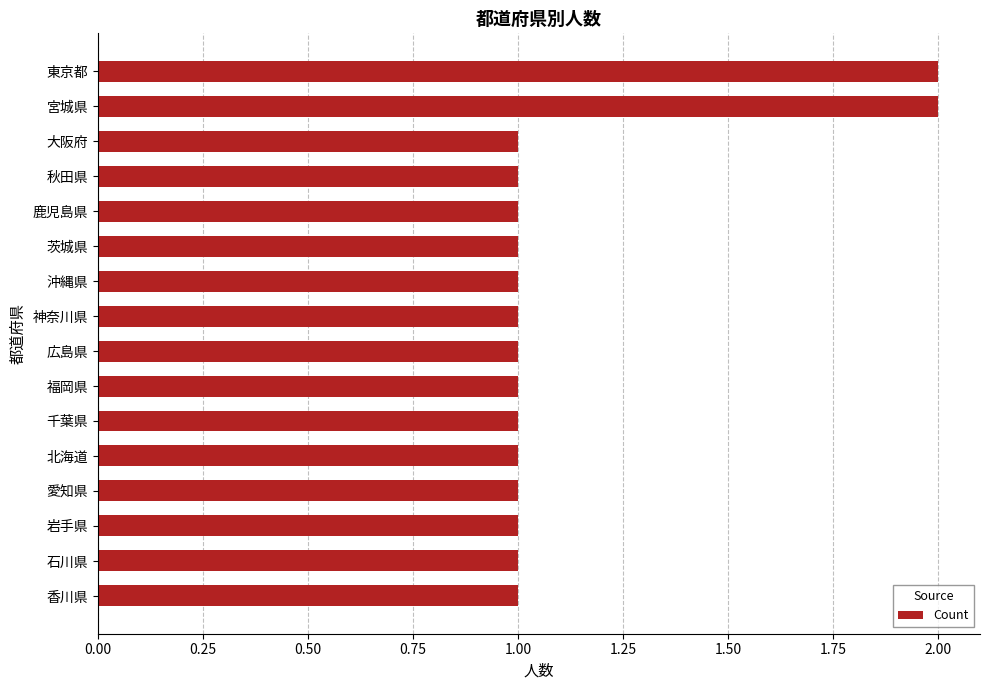

What is the sum of all values?

18